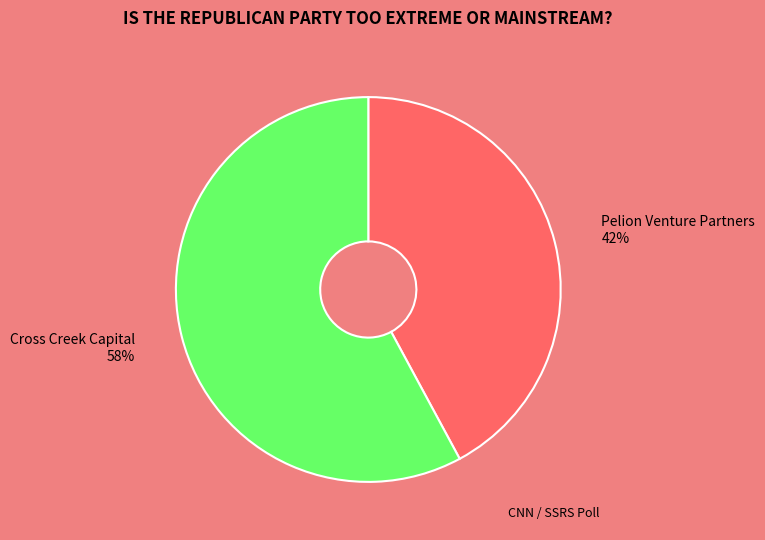

How many slices are in this pie chart?

2